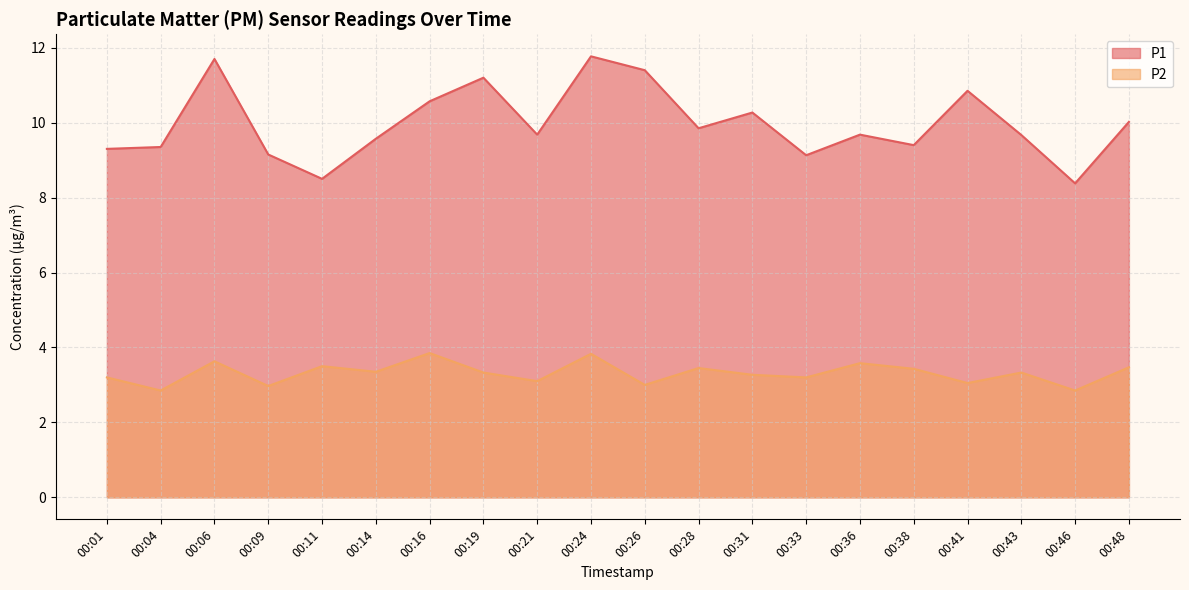

Between 00:31 and 00:24, which is larger?

00:24